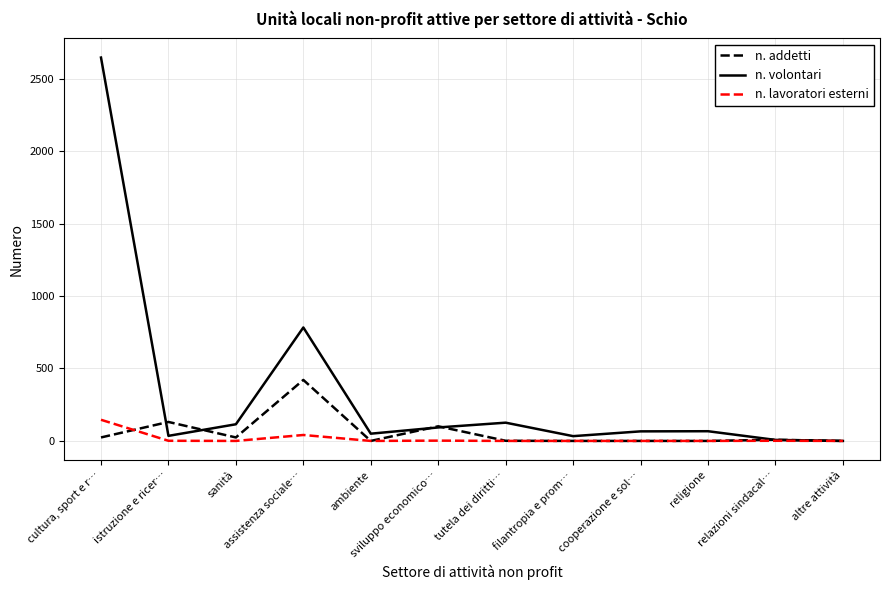

The n. lavoratori esterni series shows 0 at sanità. True or false?

True